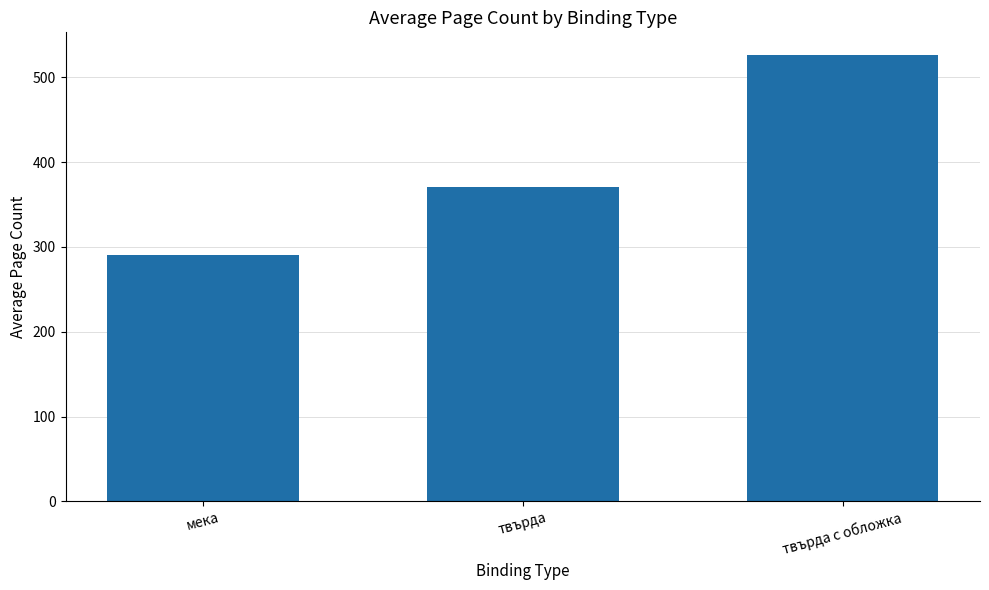

Which category has the lowest value across all series?

мека